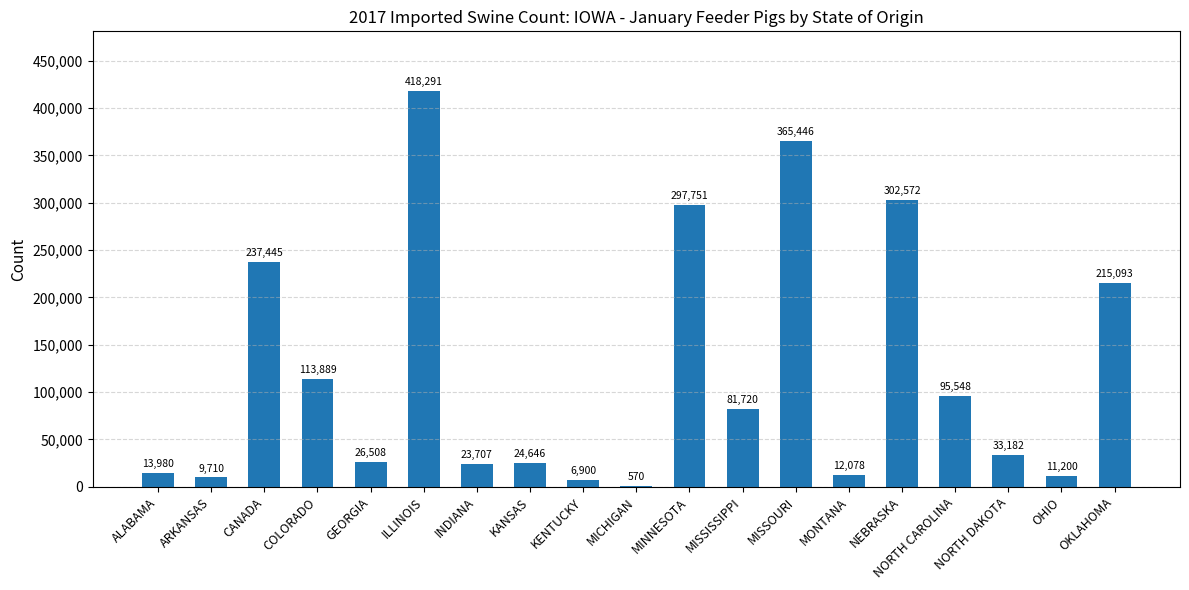

What is the sum of the values at CANADA and ARKANSAS?

247155